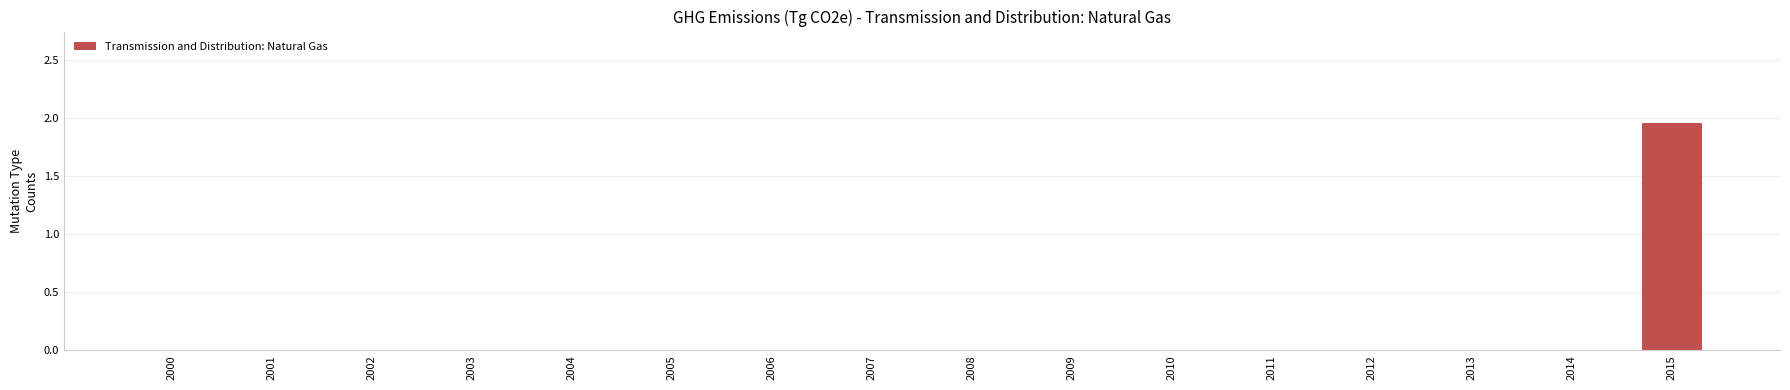

Which label corresponds to the largest value in the chart?

2015